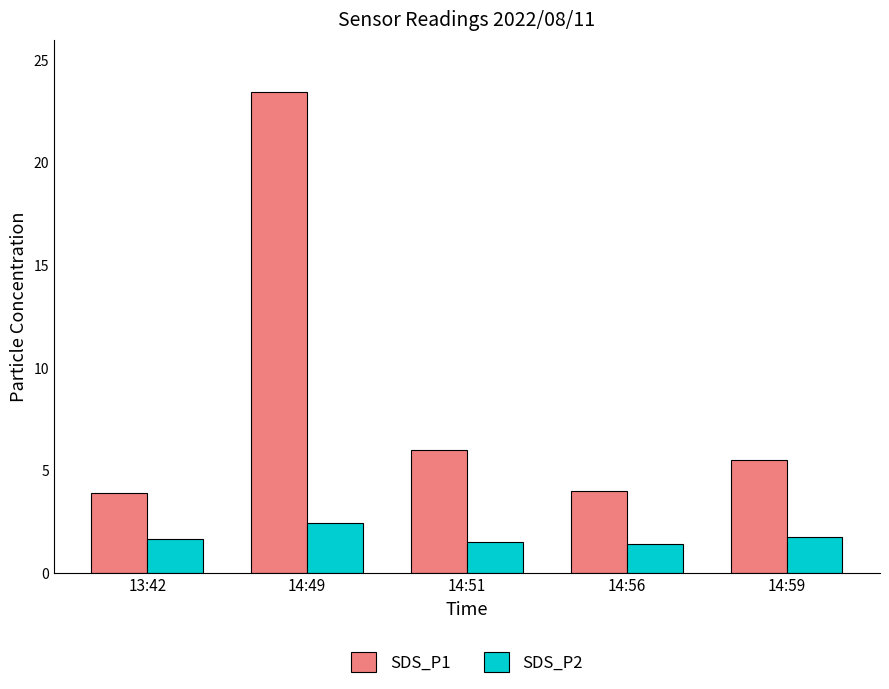

What is the maximum value for SDS_P1?

23.4